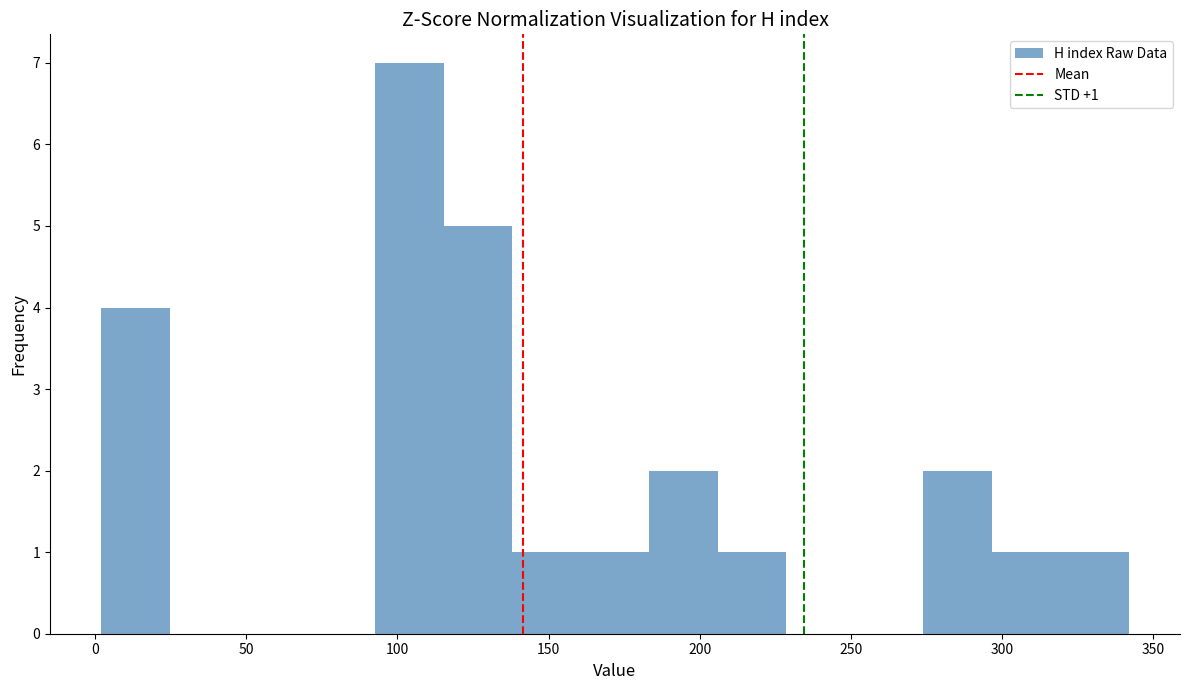

Over which range of the x-axis is the bar tallest?

95 to 115